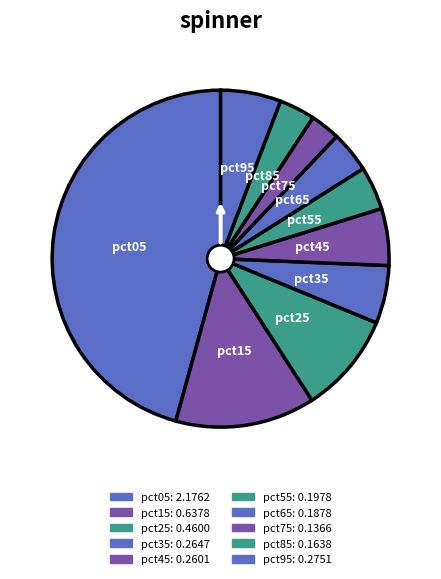

What is the change in value from pct75 to pct95?

+0.1